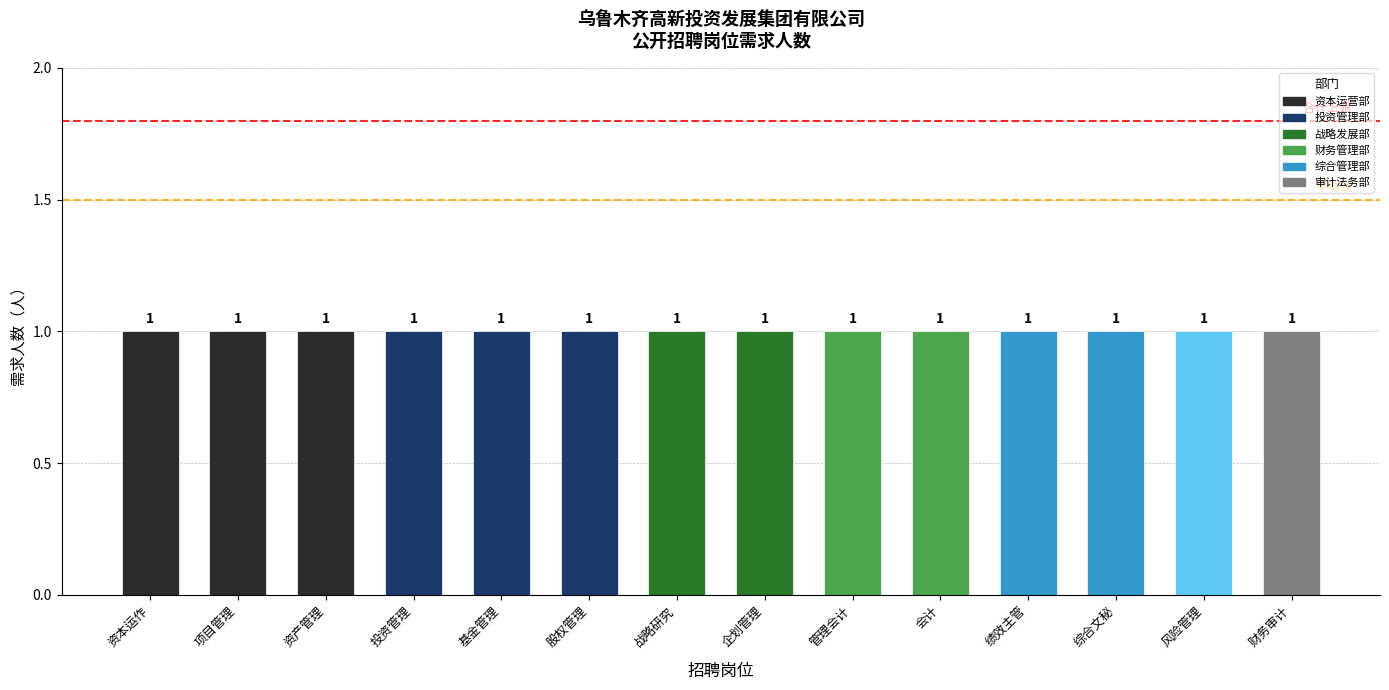

The value of 平均线 at 项目管理 is 2.0. True or false?

False